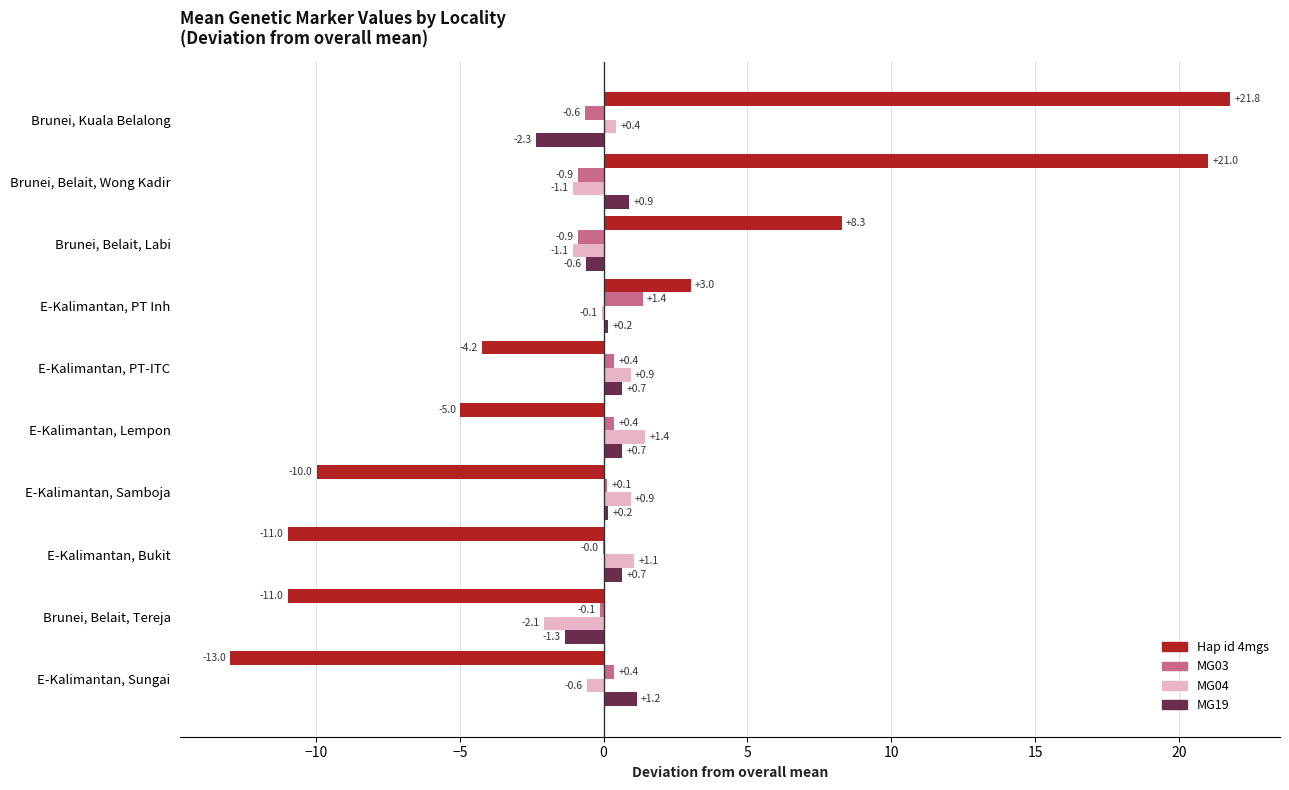

How many values in MG19 are above zero?

7